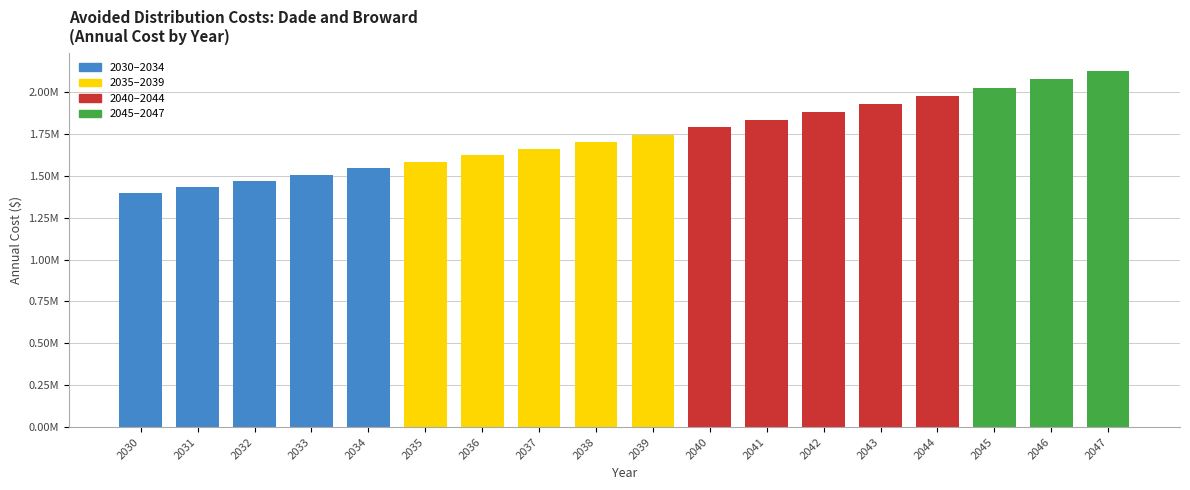

Reading right to left, list all the values displayed in this chart.

2128506.7	2076591.9	2025943.3	1976530.1	1928322.0	1881289.8	1835404.7	1790638.7	1746964.6	1704355.7	1662786.0	1622230.3	1582663.7	1544062.1	1506402.1	1469660.6	1433815.2	1398844.1